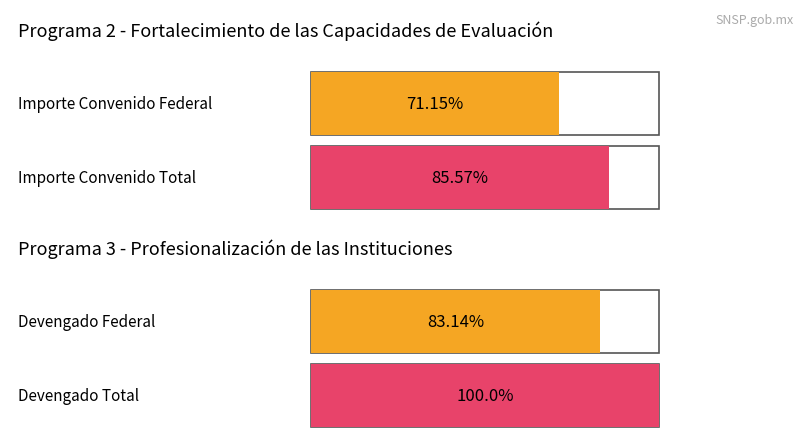

True or false: ESTATAL (Importe Convenido) has a value of 5273482.1 at Implementación Centros.

False